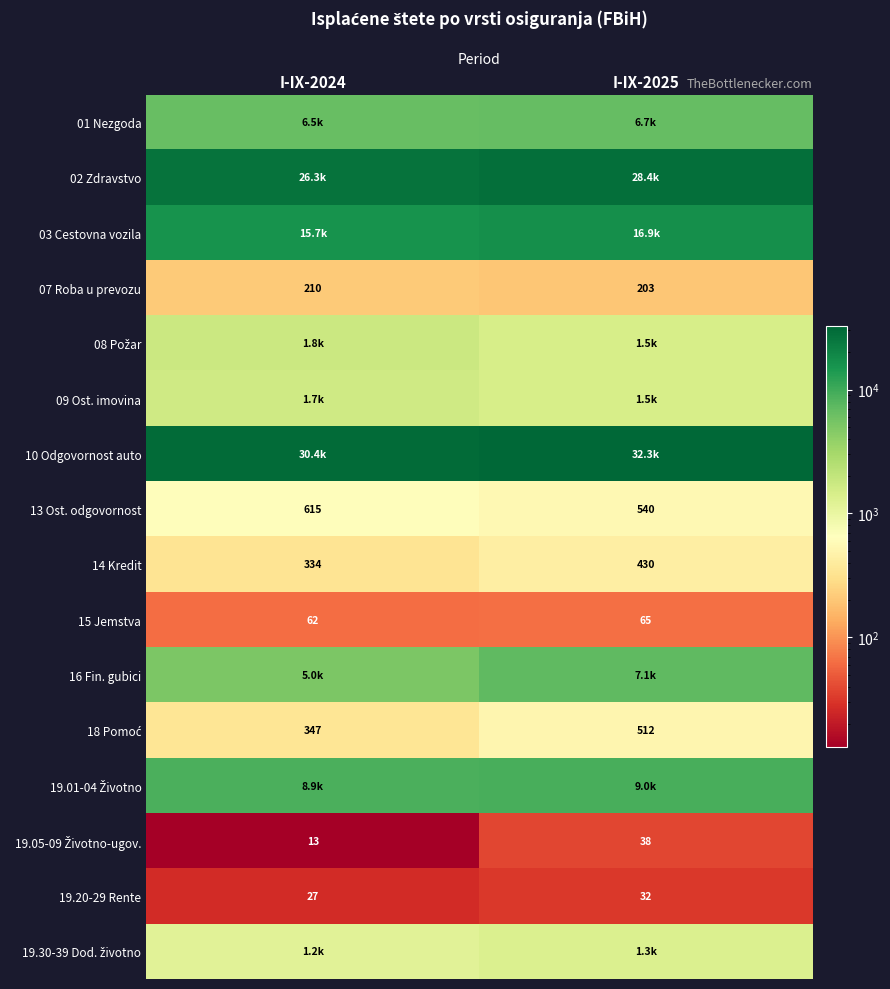

True or false: 14 Kredit has a value of 430 at I-IX-2025.

True